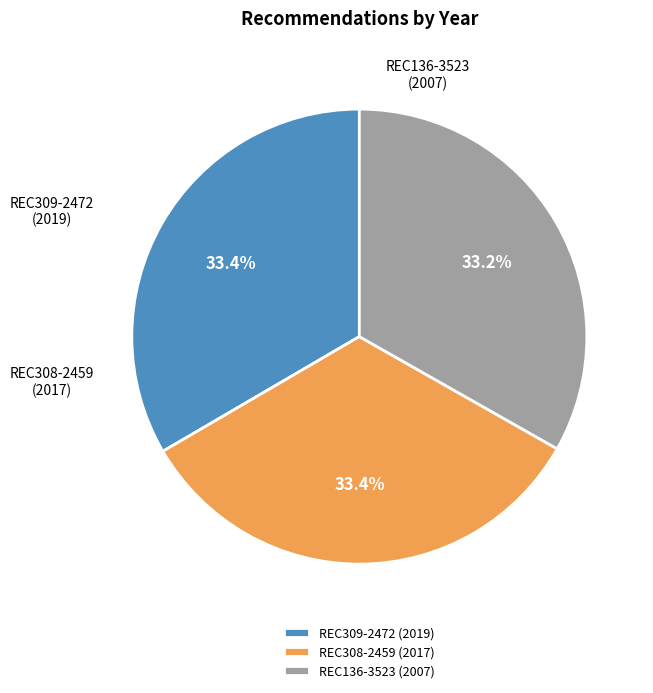

How much of the chart is everything except REC136-3523?

66.8%